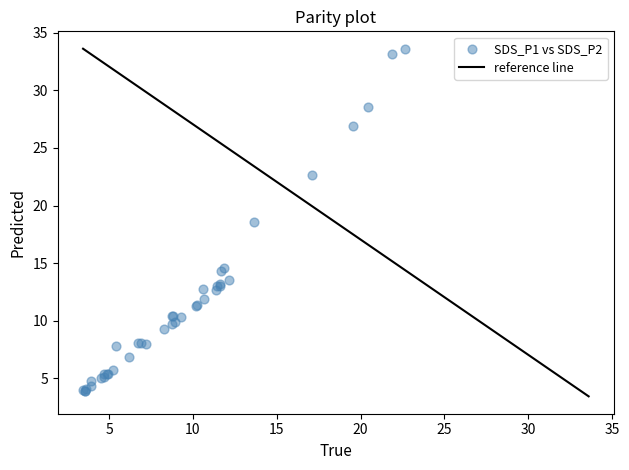

What Y value in the scatter plot is closest to 18?

18.6